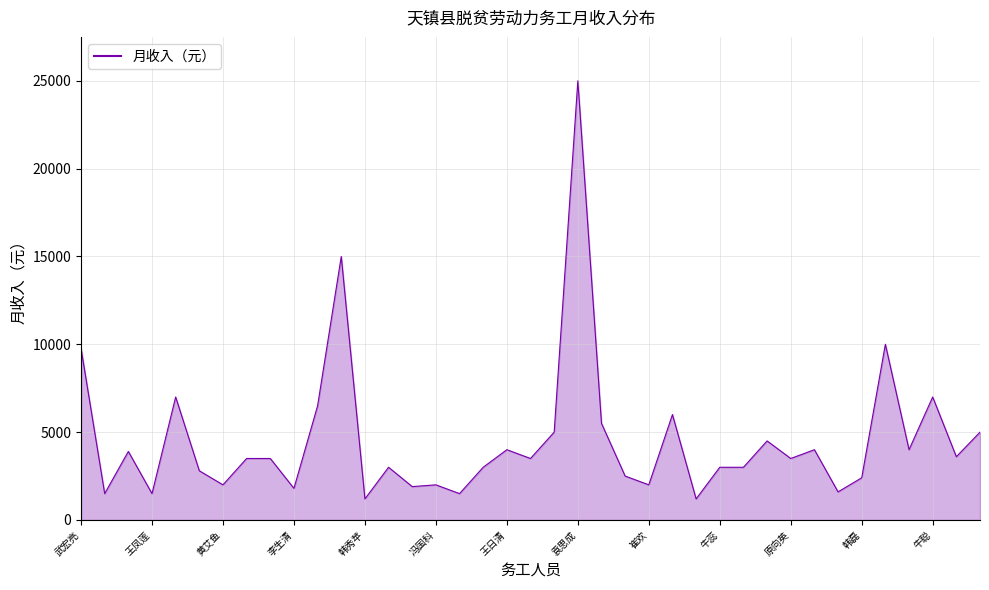

True or false: there are more than 1 points higher than both neighbors.

True